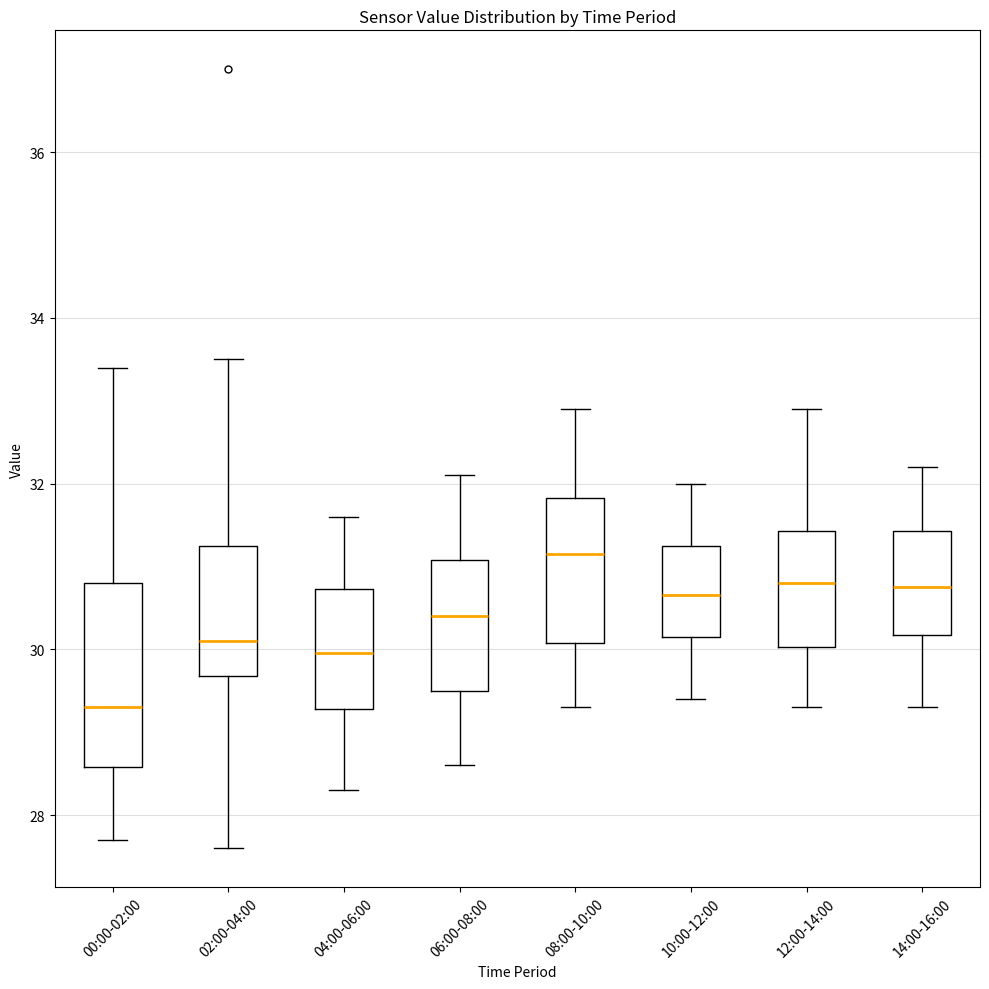

Which box's median line is the highest?

08:00-10:00